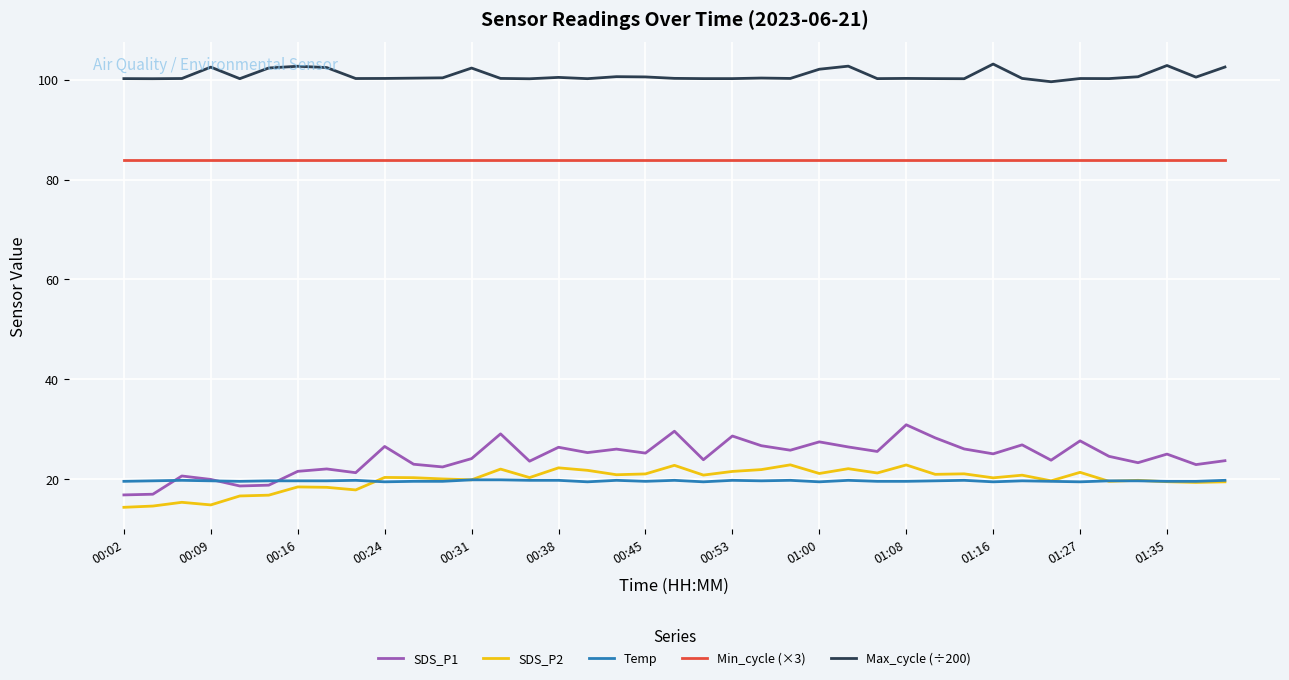

What is the maximum value for Min_cycle (×3)?

84.0